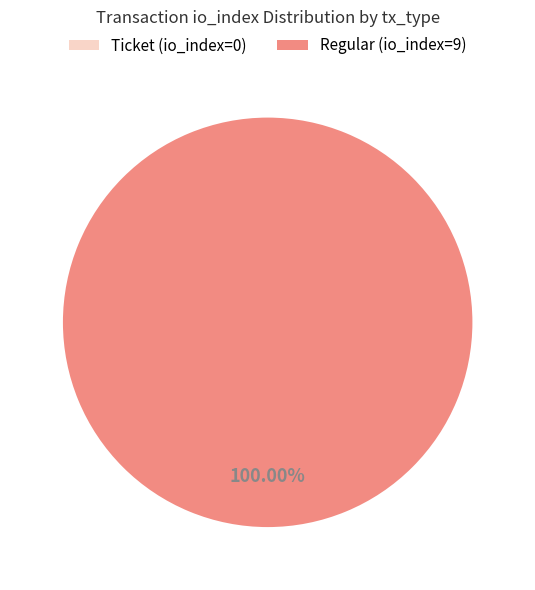

True or false: Regular (io_index=9) accounts for 100% of the total.

True